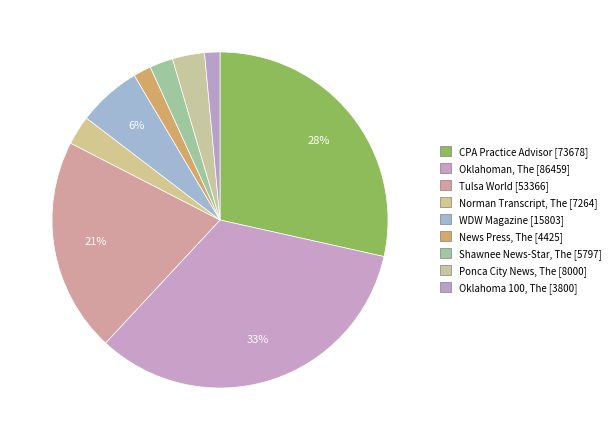

What percentage is the News Press, The slice, to the nearest percent?

2%